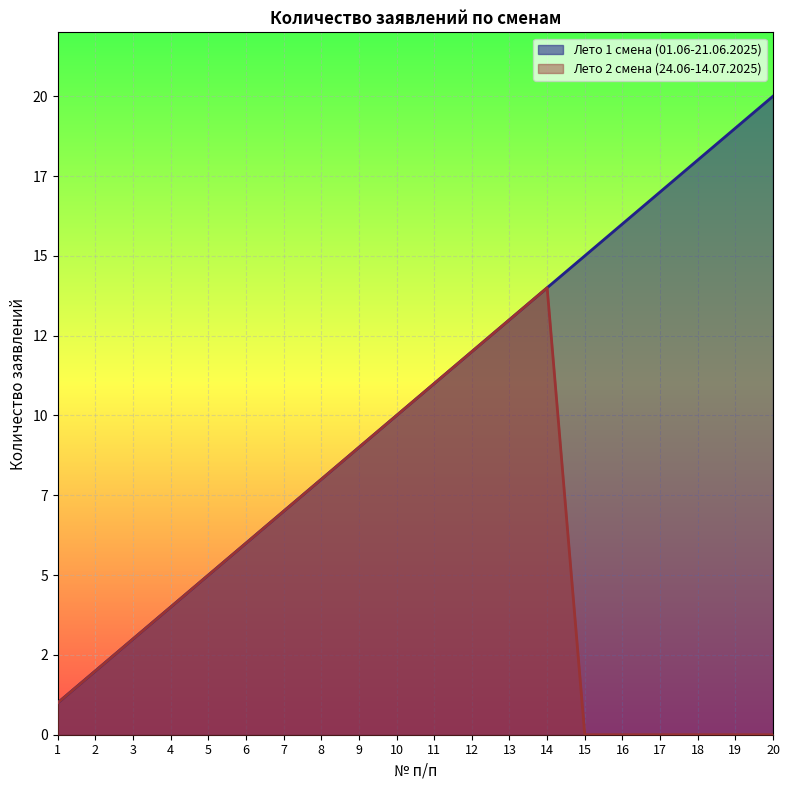

The Лето 2 смена (24.06-14.07.2025) series shows 10 at 7. True or false?

False